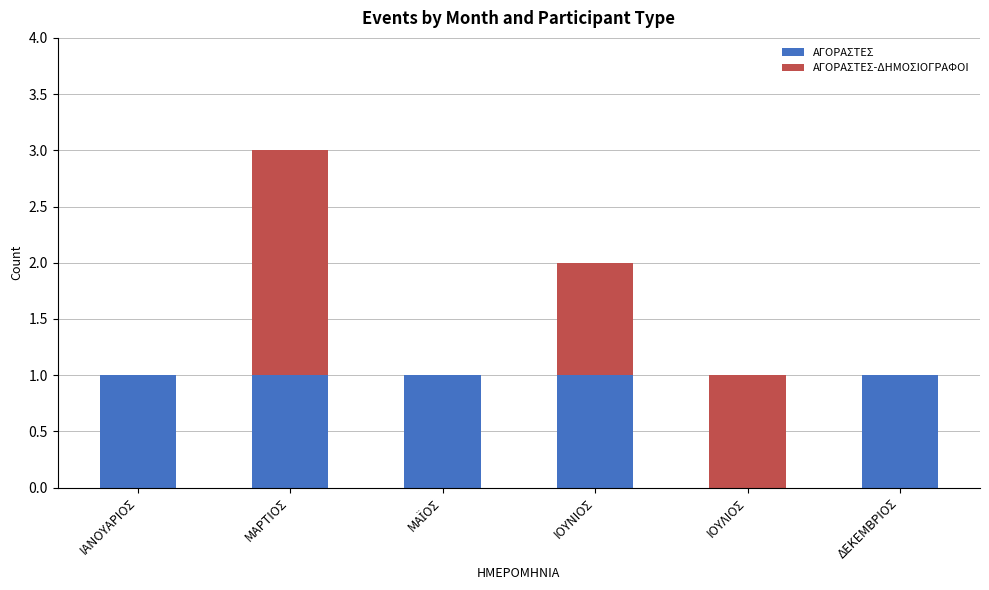

What is the total value across all series at ΜΑΡΤΙΟΣ?

3